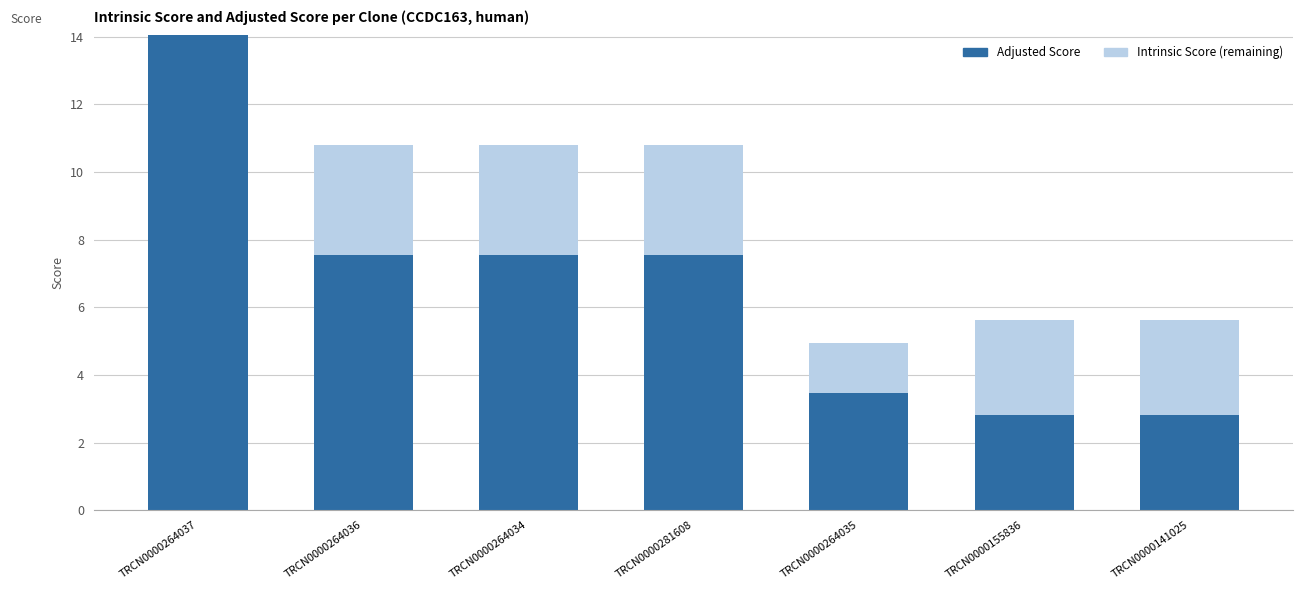

Which has a higher value, TRCN0000264036 or TRCN0000264034?

TRCN0000264036